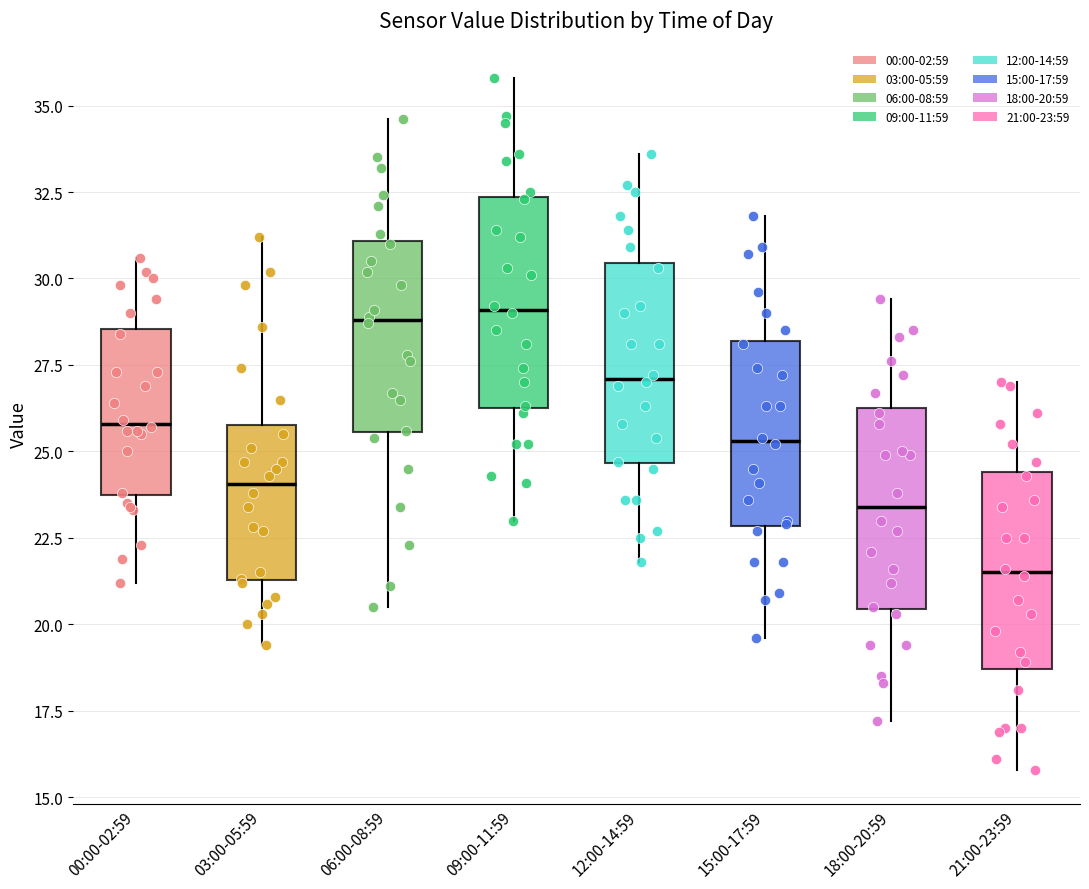

Where is the upper edge of the box for 15:00-17:59 on the y-axis? The values are not printed on the chart, so give them approximately, as read against the axis.

28.0